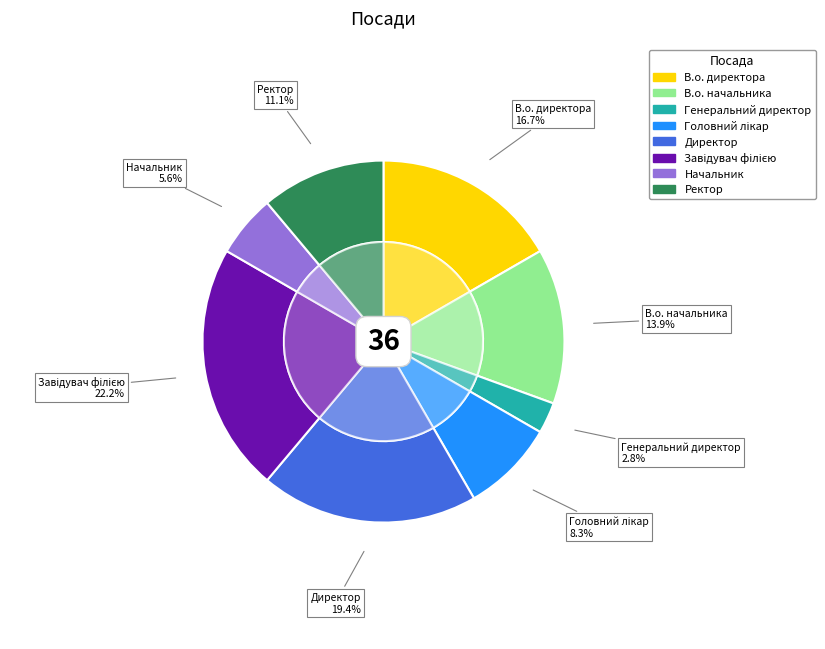

To the nearest percent, what is the difference between the largest and smallest slice percentages?

19%